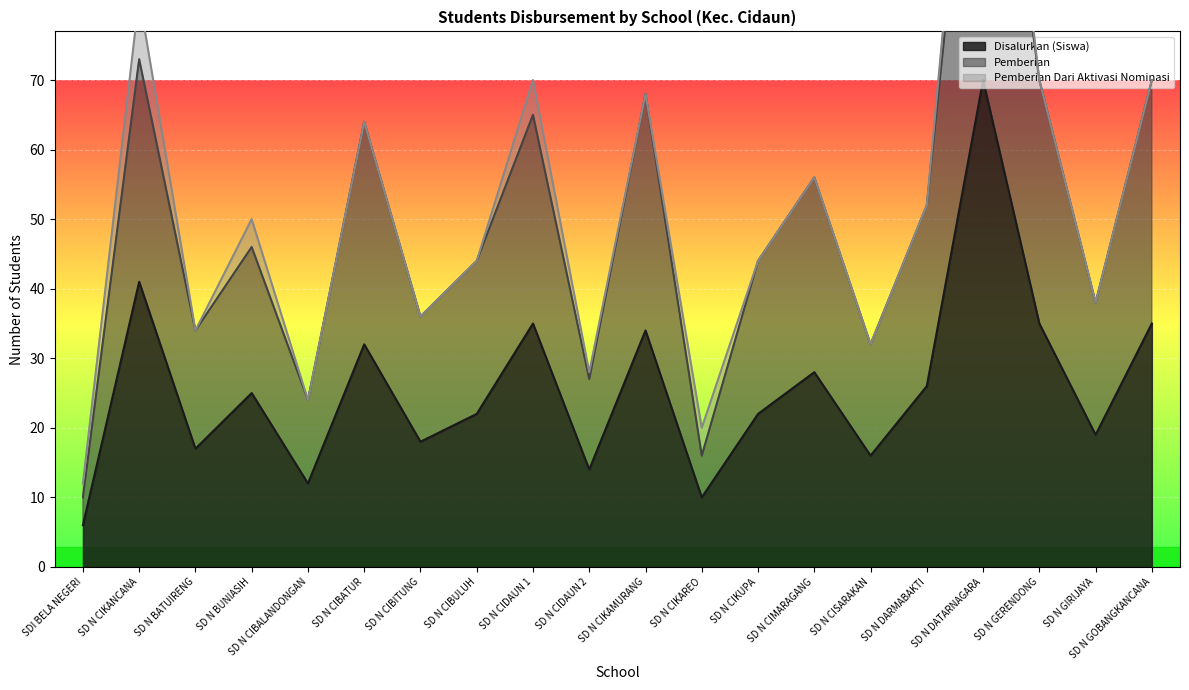

Which category has the highest value in the Disalurkan (Siswa) series?

SD N DATARNAGARA